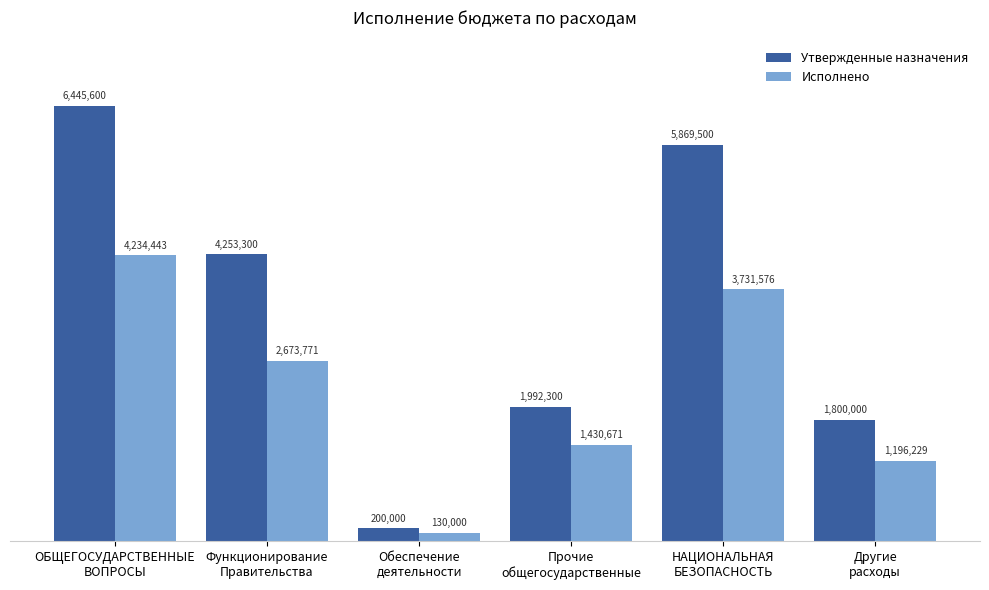

What are all the series names shown in the legend?

Утвержденные назначения, Исполнено